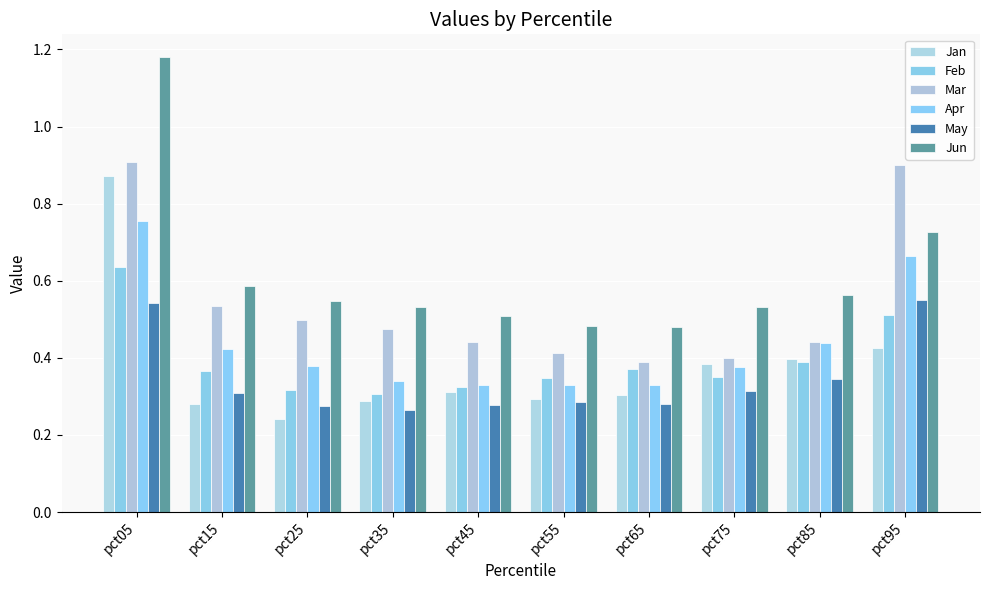

True or false: Jan has a value of 0.2 at pct65.

False